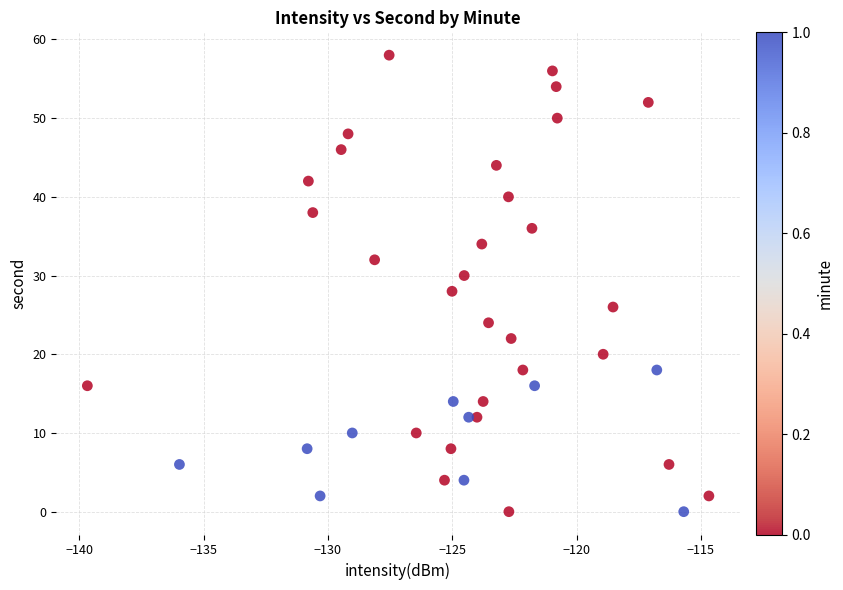

What is the range of Y values (max minus min)?

58